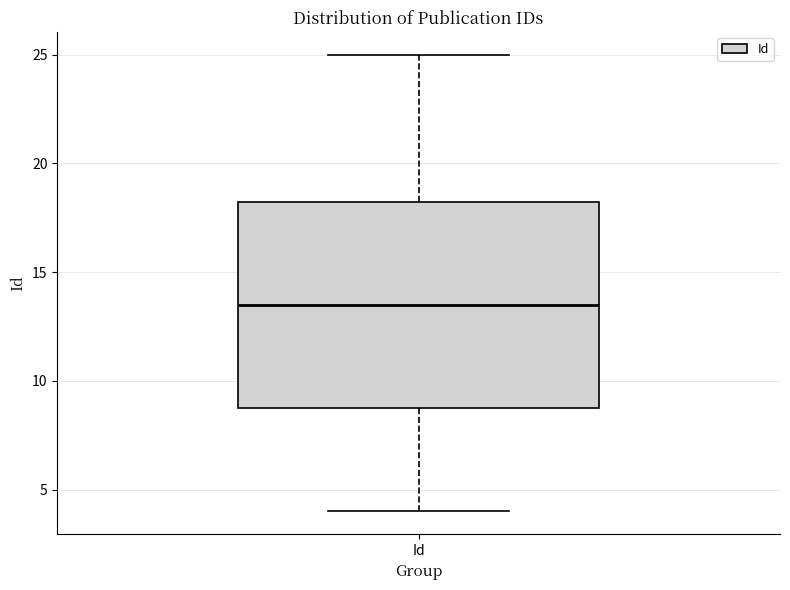

Transcribe this box plot: give where the median line is, the range the box spans, and where the two whiskers end, as read against the y-axis. The values are not printed on the chart, so give them approximately, as read against the axis.

median 13.5, box 9.0 to 18.5, whiskers 4.0 to 25.0